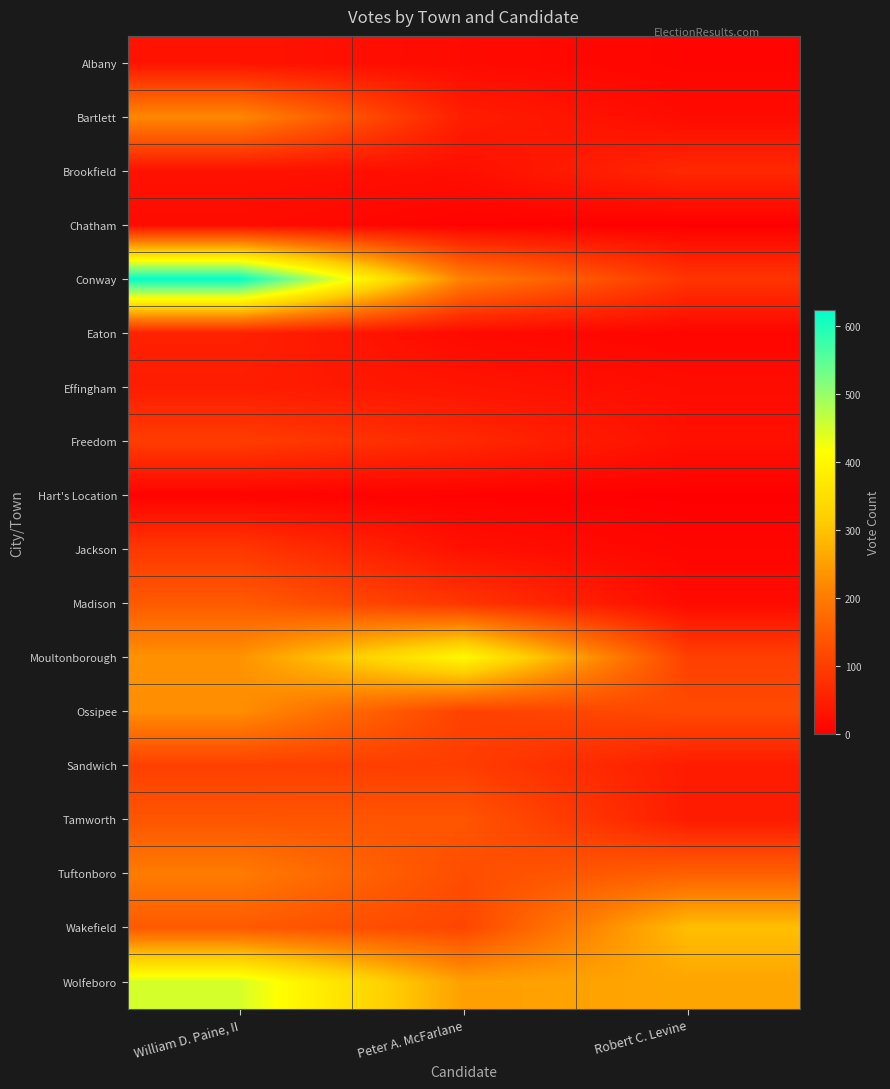

How many data points does each series have?

3